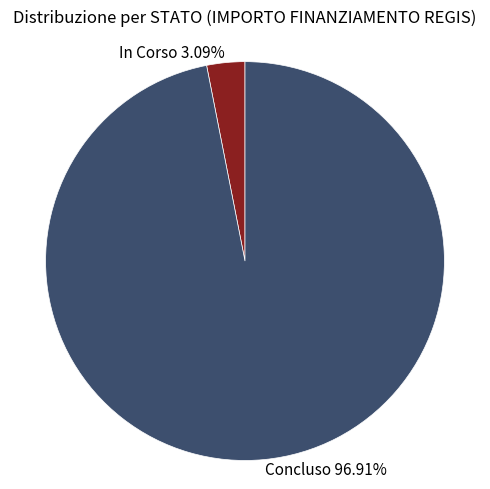

Approximately how many times larger is the value at Concluso 96.91% compared to In Corso 3.09%?

31.4